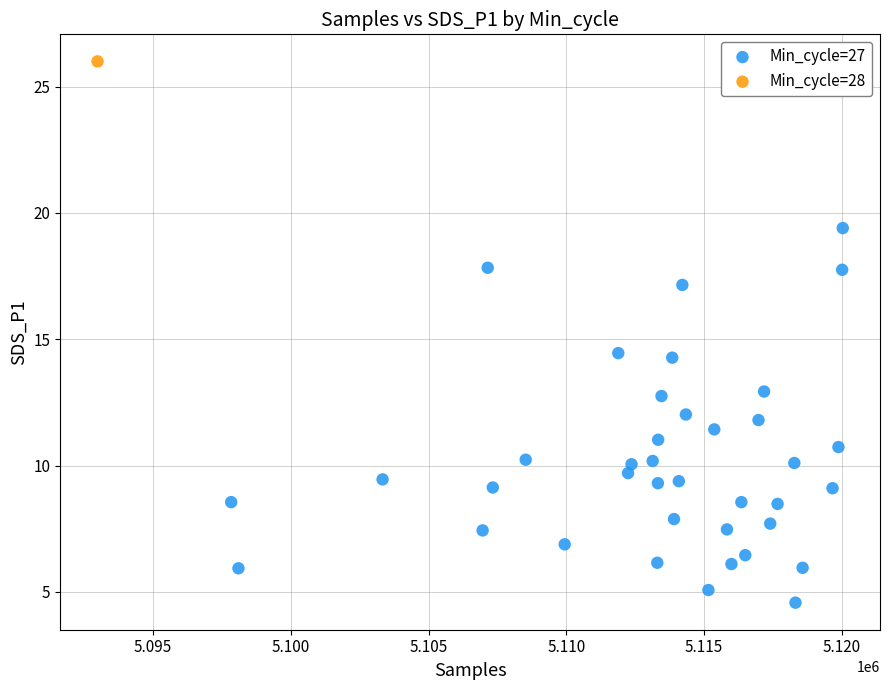

What are all the series names shown in the legend?

Min_cycle=27, Min_cycle=28